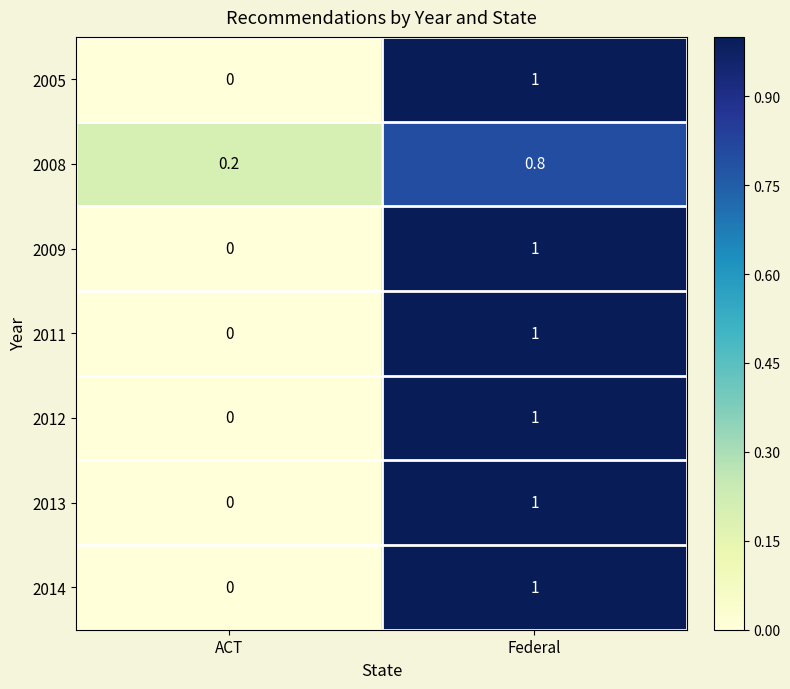

Where is 2008 nearest to the value 0?

ACT